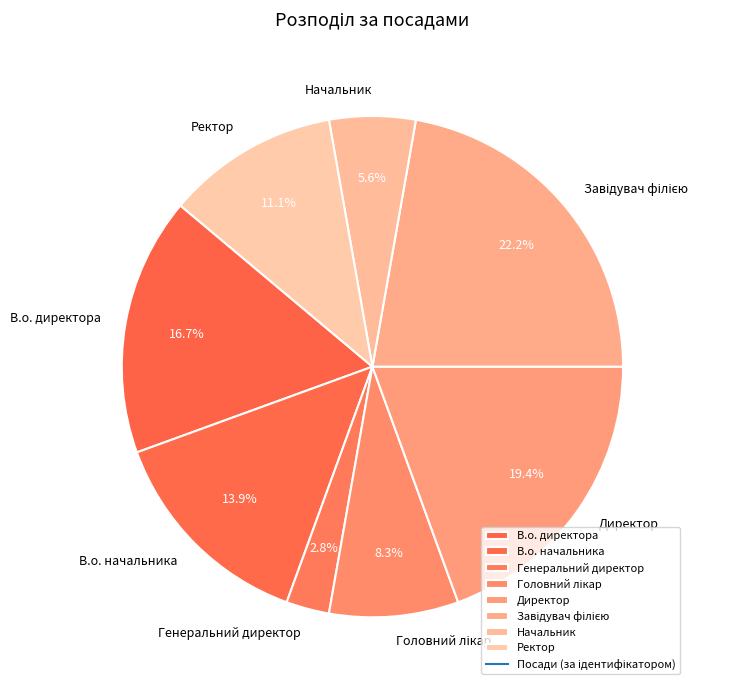

The Начальник slice represents 6% of the pie. True or false?

True